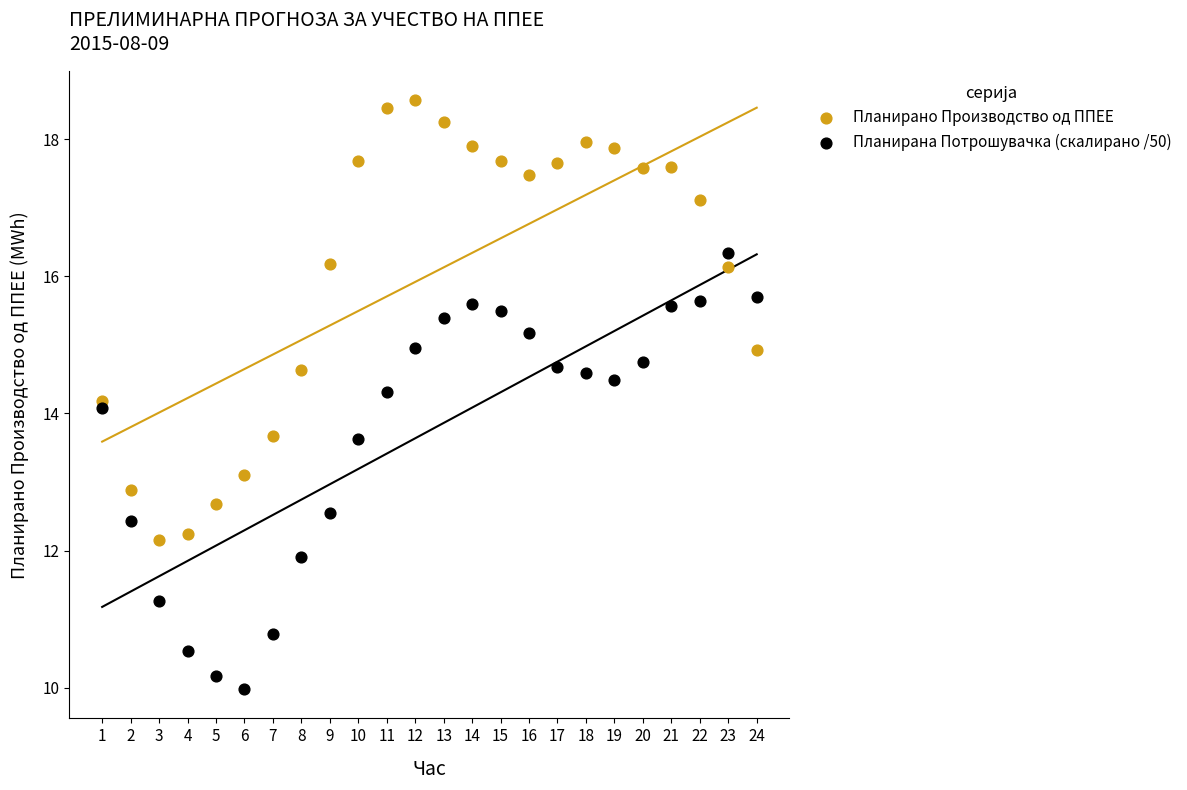

Which series contains the lowest Y value?

Планирана Потрошувачка (скалирано /50)